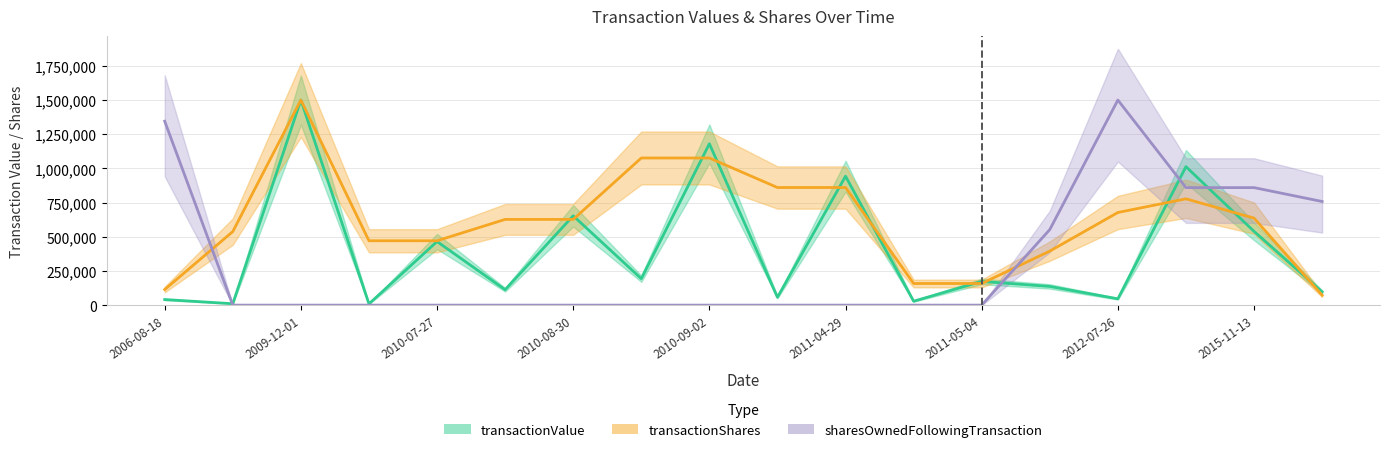

What is the greatest value displayed?

1500000.0